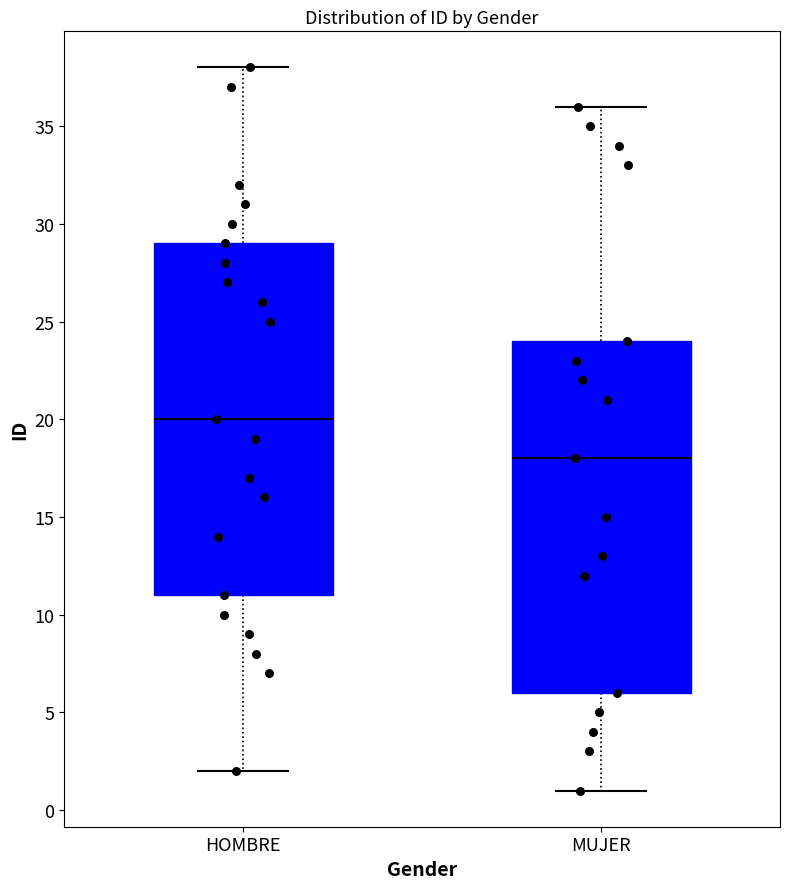

Reading left to right, read every box against the y-axis: the position of its median line, the range the box covers, and the ends of its whiskers. The values are not printed on the chart, so give them approximately, as read against the axis.

HOMBRE: median 20, box 11 to 29, whiskers 2 to 38
MUJER: median 18, box 6 to 24, whiskers 1 to 36